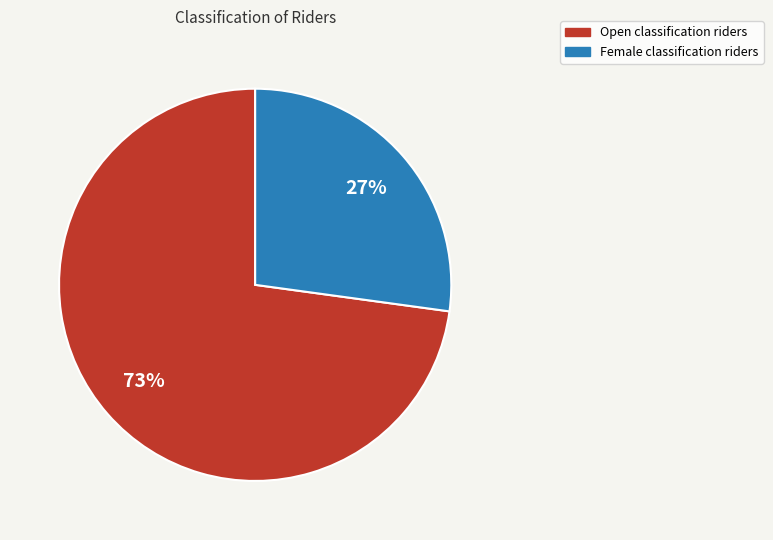

Rank the categories by value from lowest to highest.

Female, Open